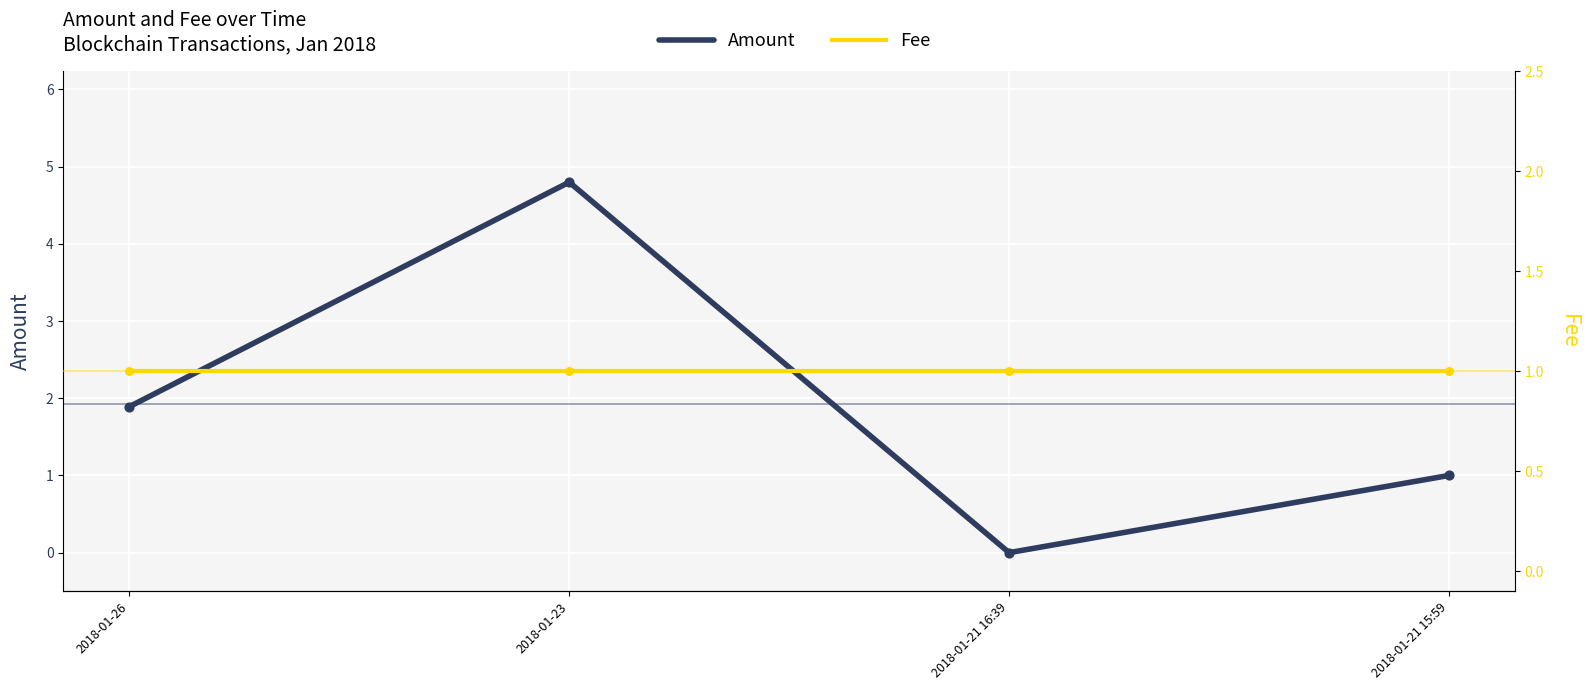

What are all the series names shown in the legend?

Amount, Fee